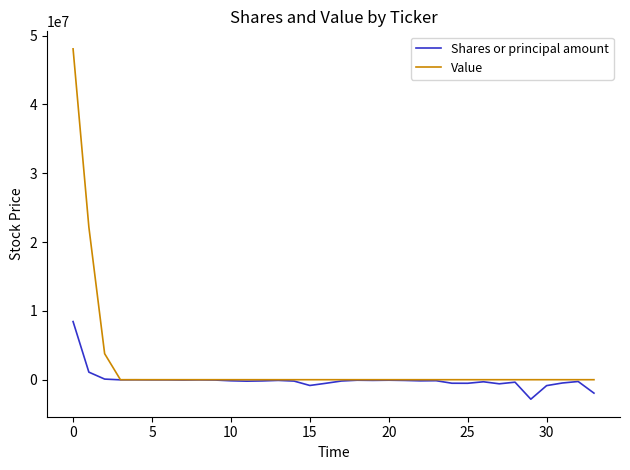

Which series has the widest spread of values?

Value